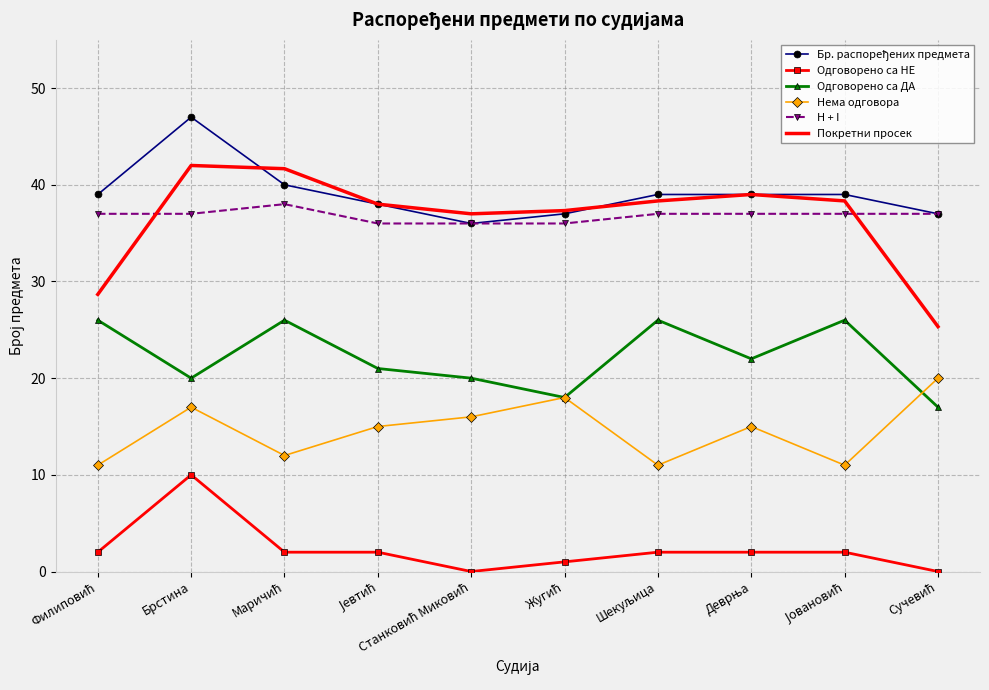

True or false: Одговорено са НЕ and H + I cross at least once.

False